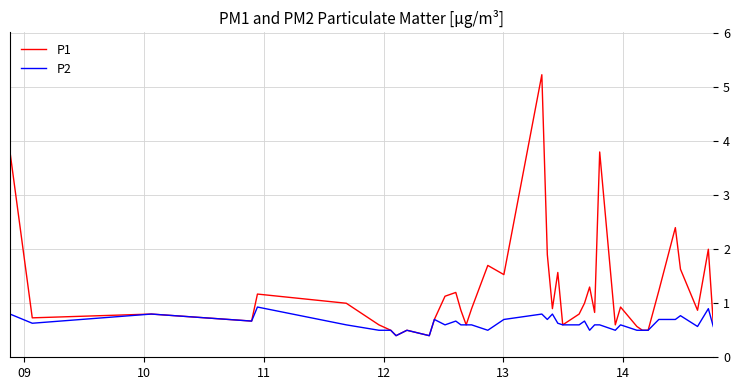

Which series has the largest range (max minus min)?

P1